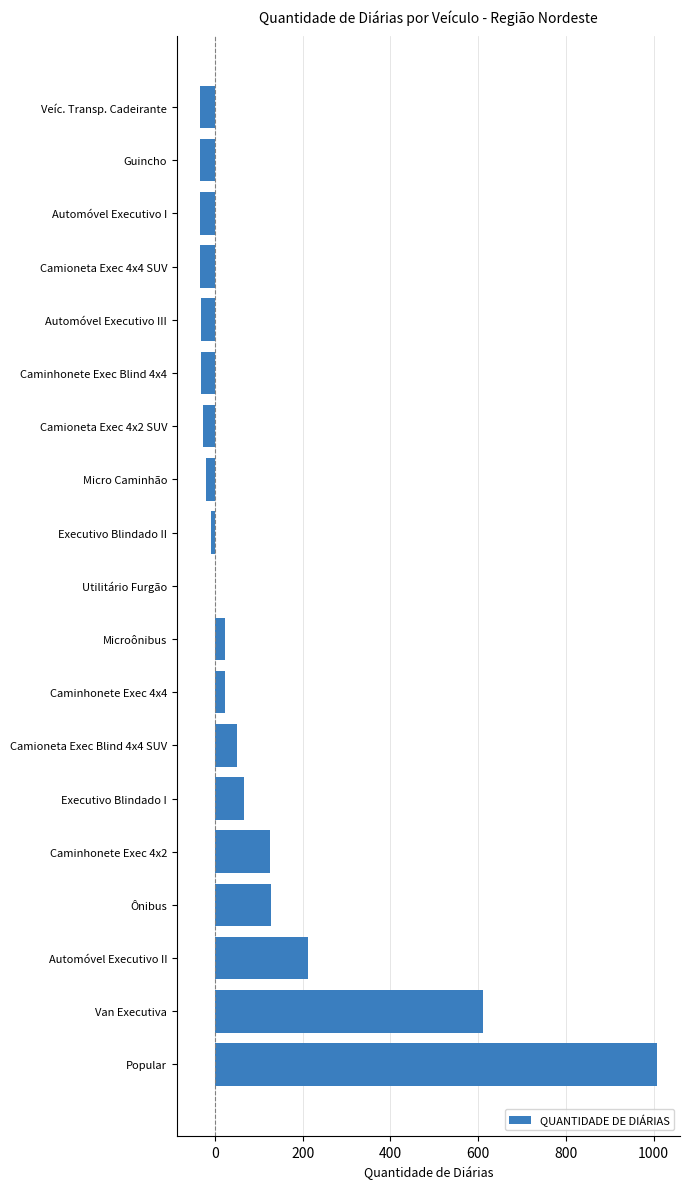

Where is the data nearest to the value 486?

Van Executiva